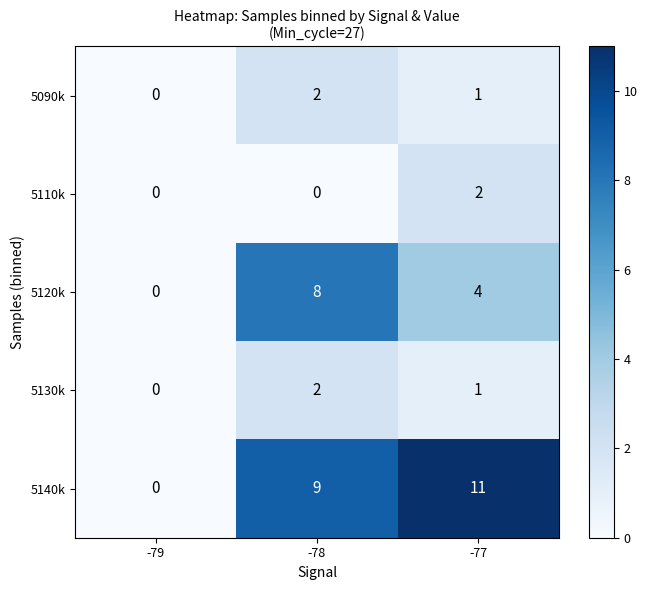

What is the spread (max minus min) of values at -77?

10